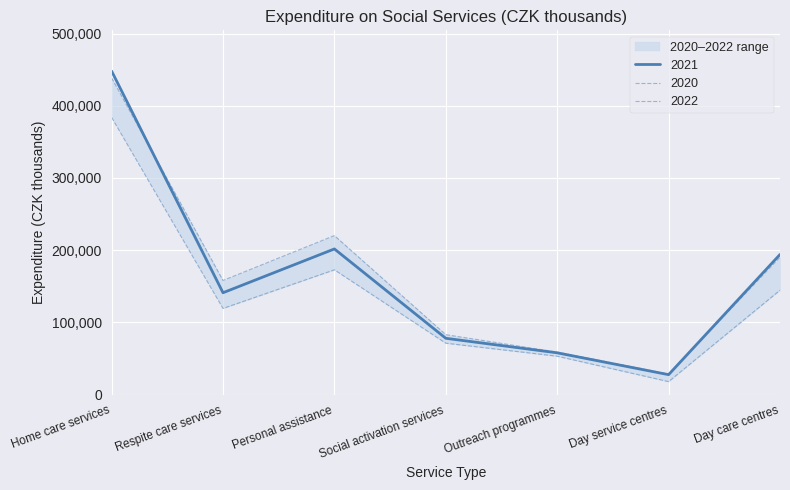

In 2020, how many points are lower than both neighbors (excluding endpoints)?

2